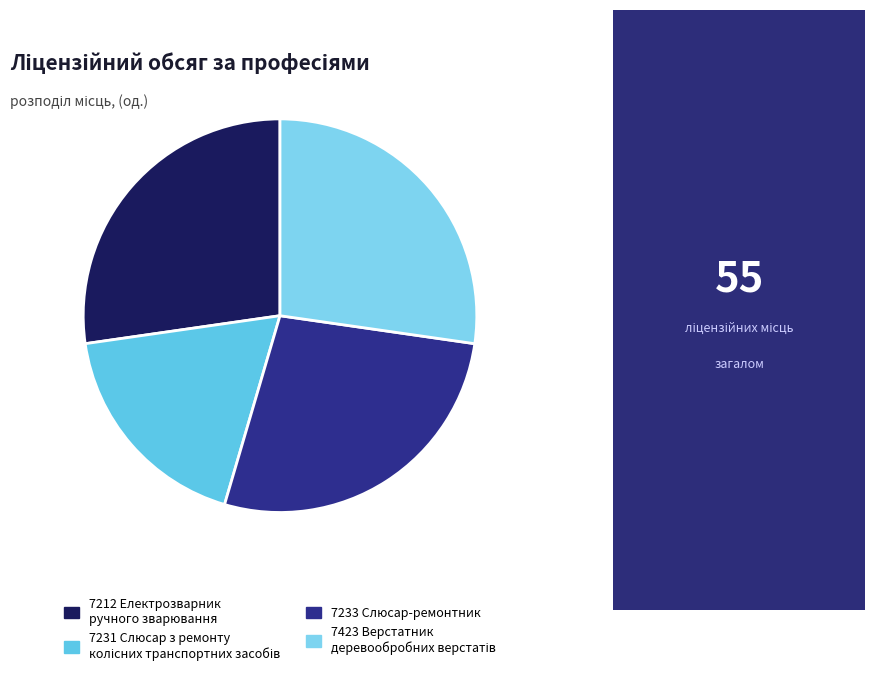

True or false: 7231 Слюсар з ремонту колісних транспортних засобів accounts for 26% of the total.

False